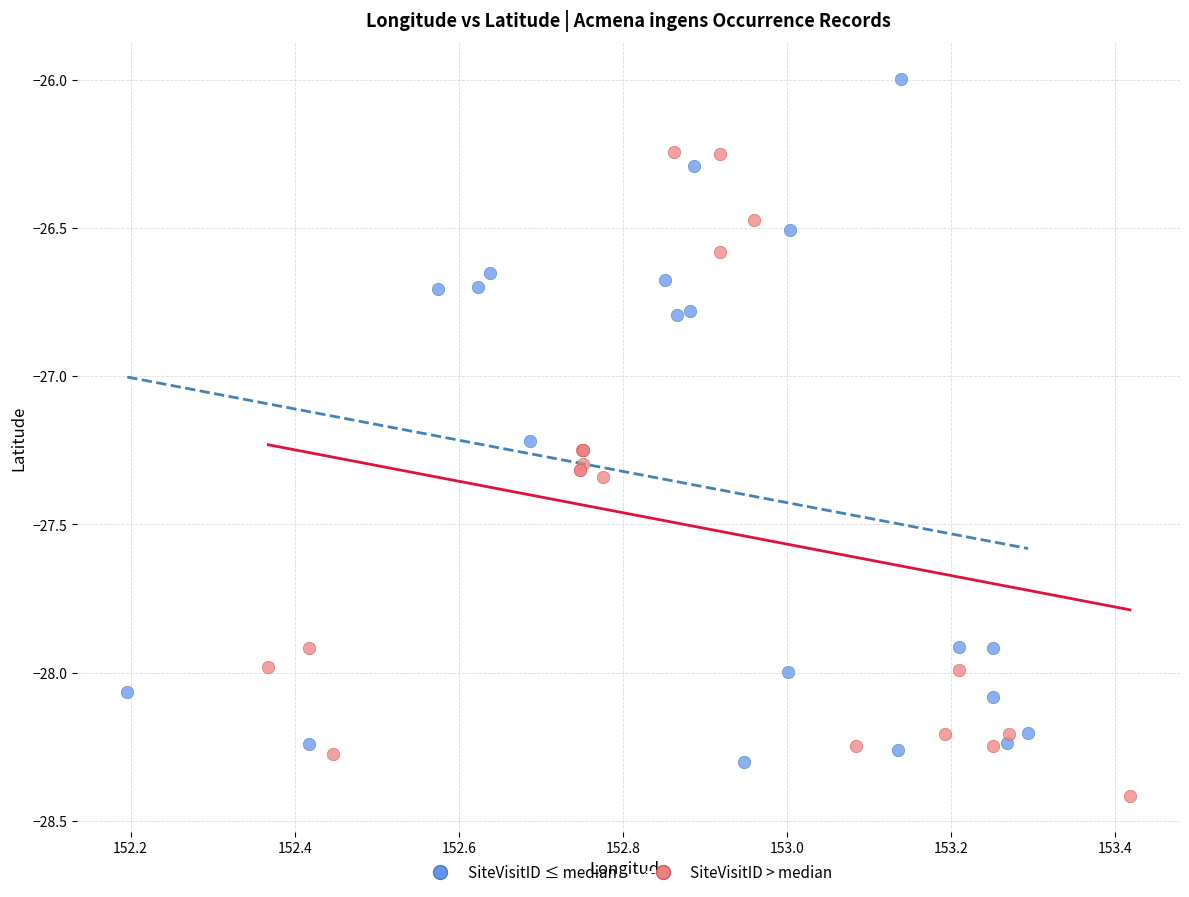

Which series reaches the maximum Y coordinate?

SiteVisitID ≤ median